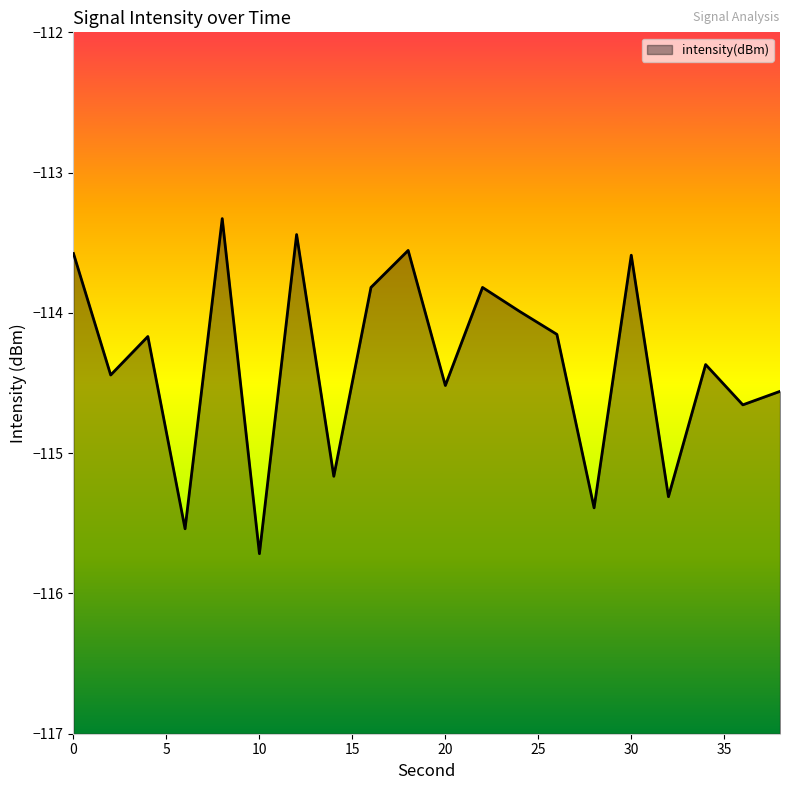

Does the chart display data point markers on the line(s)?

No